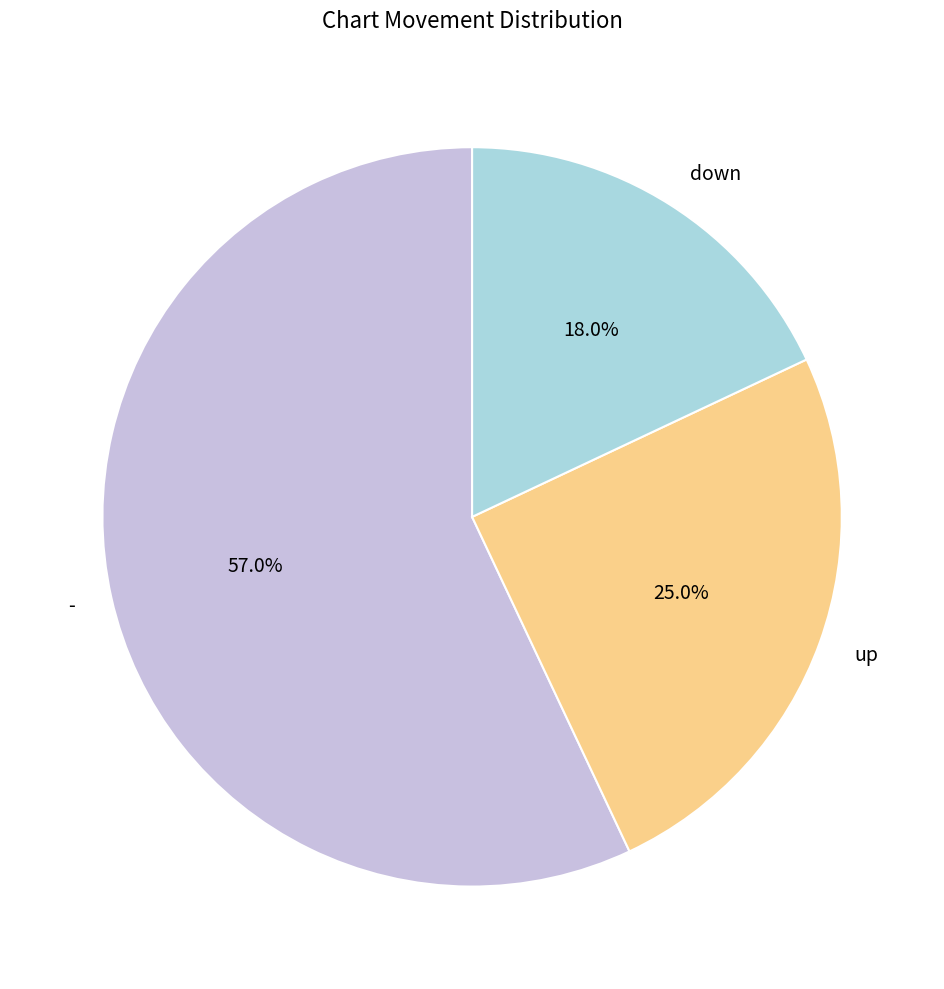

The - slice represents 44% of the pie. True or false?

False